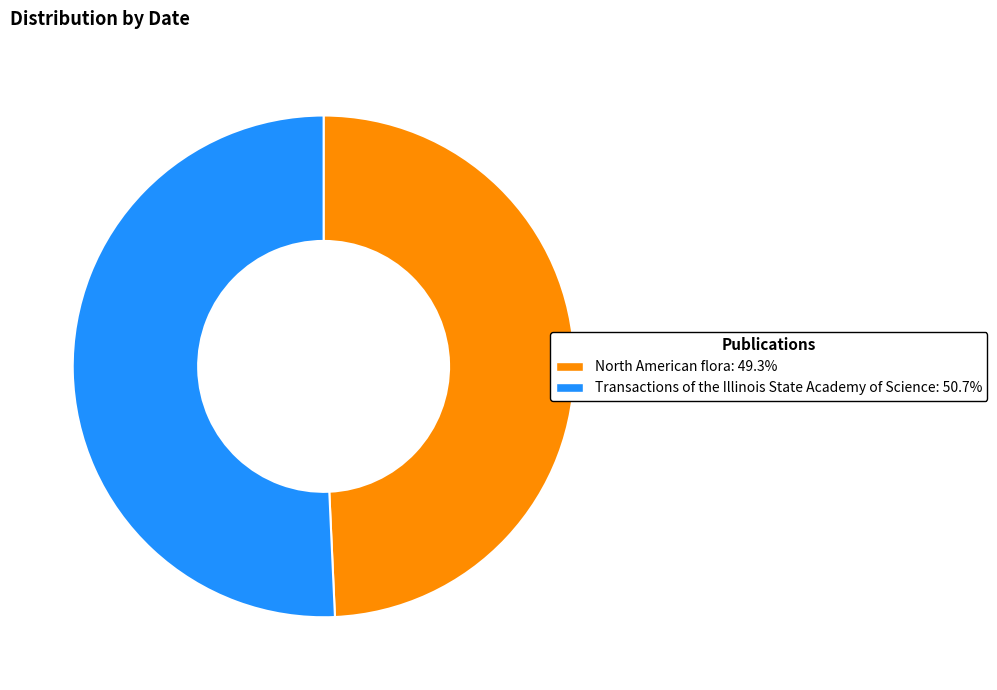

The North American flora slice represents 57% of the pie. True or false?

False